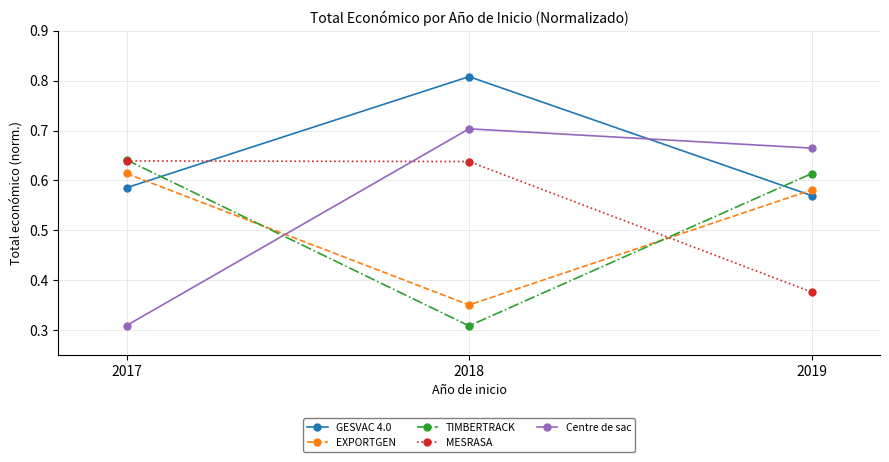

Which category has the lowest value in the Centre de sac series?

2017